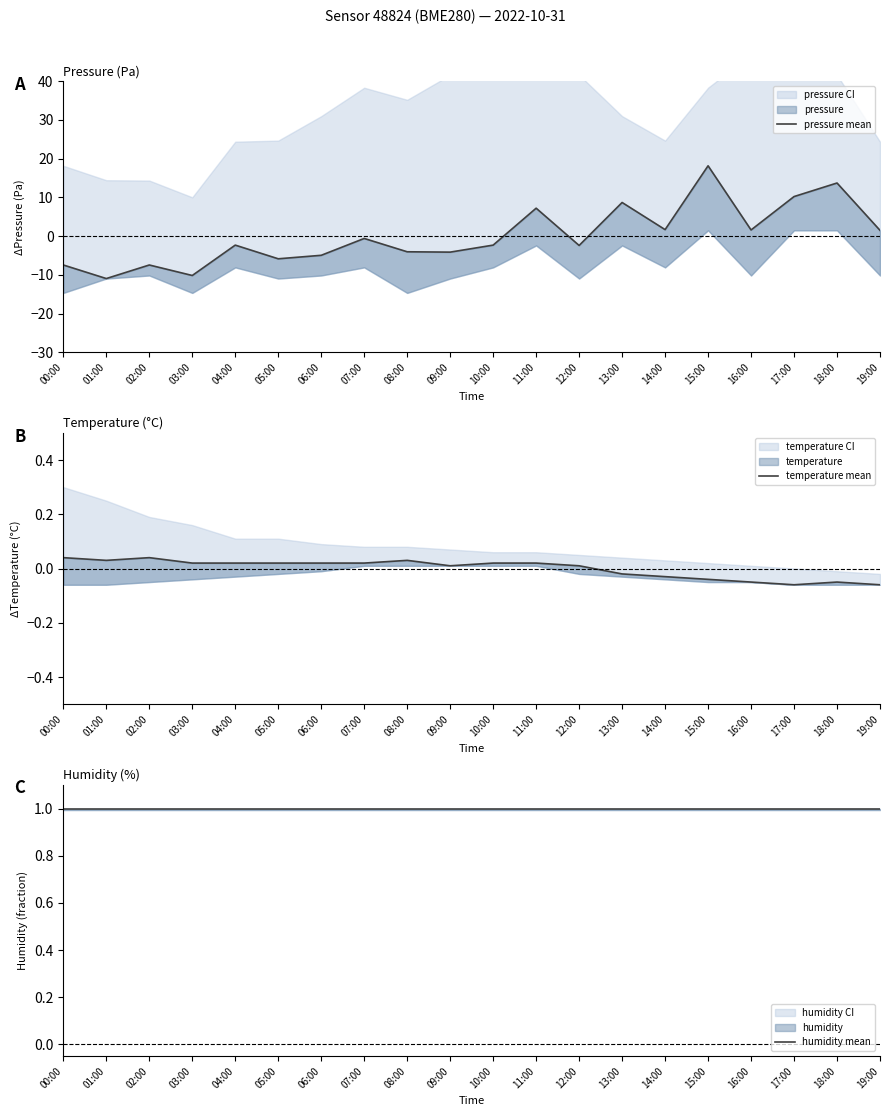

What is the label of the 14th point from the left?

13:00